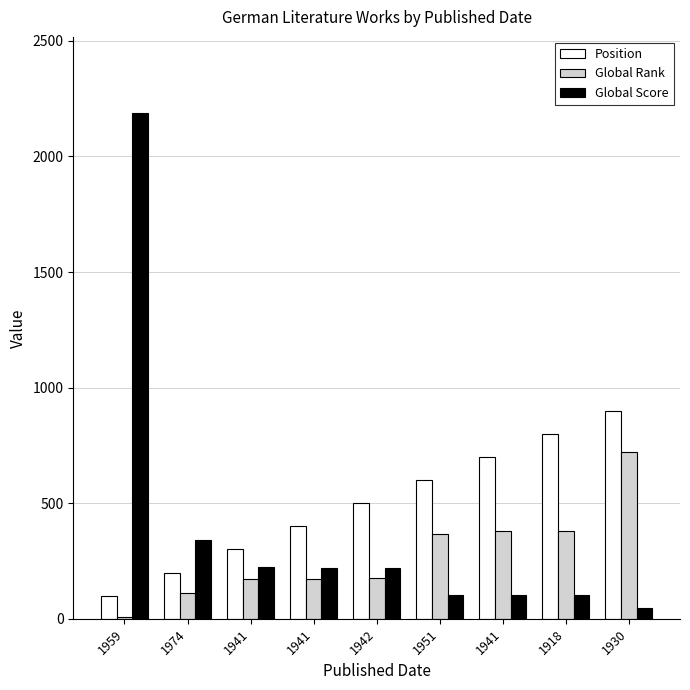

Where does the Global Score series first go above 219?

1959